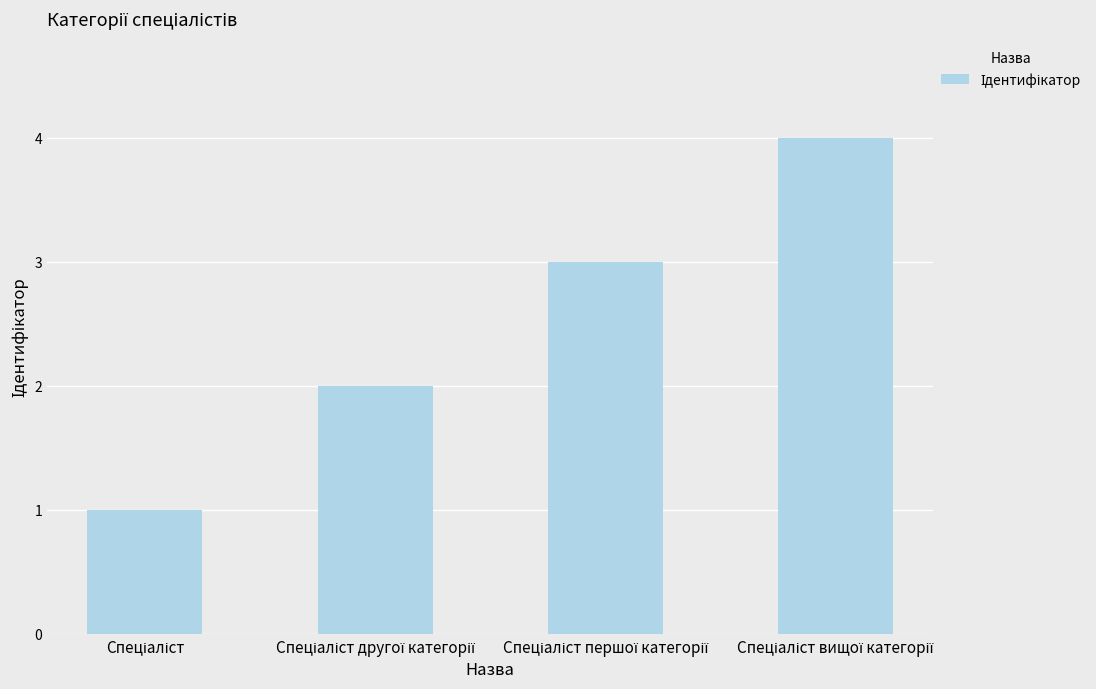

Count the values in the range 2 to 4.

3